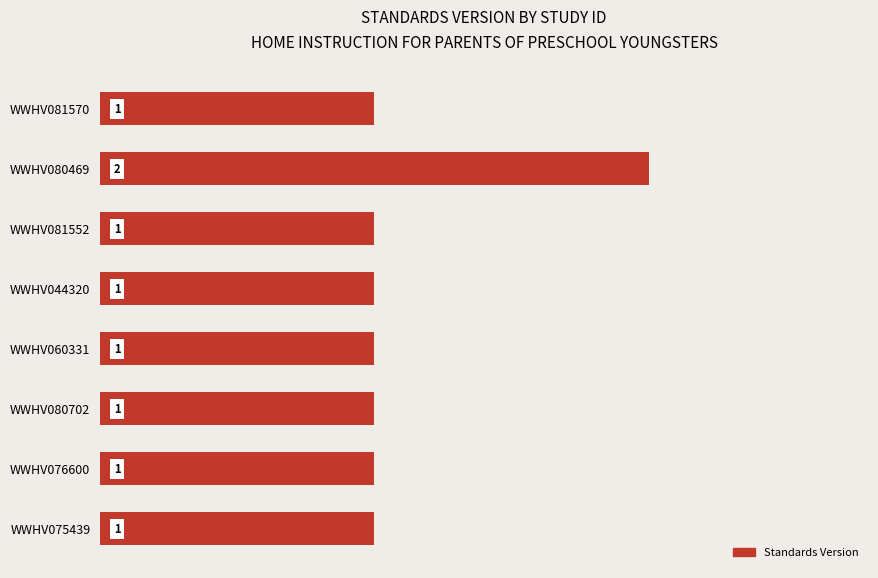

What is the value of the 5th bar from the top?

1